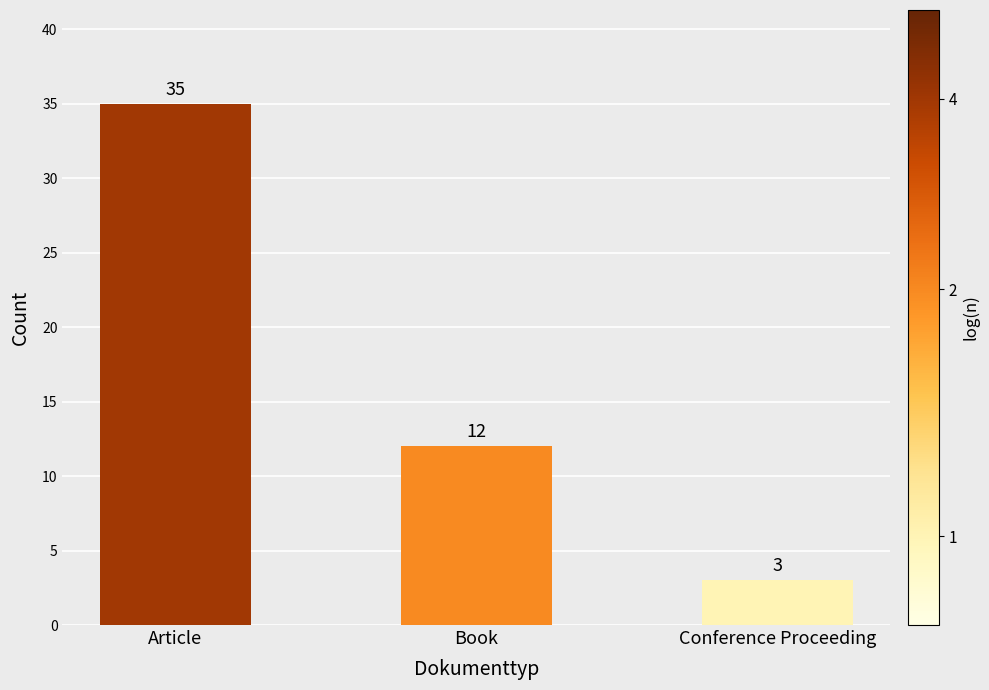

What is the greatest value displayed?

35